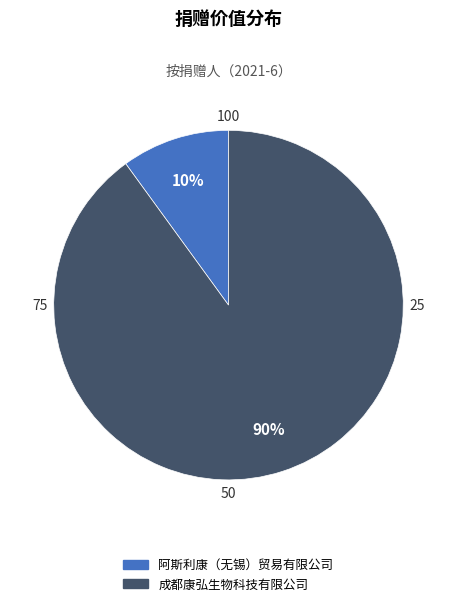

Is there any slice that represents more than half of the pie?

Yes